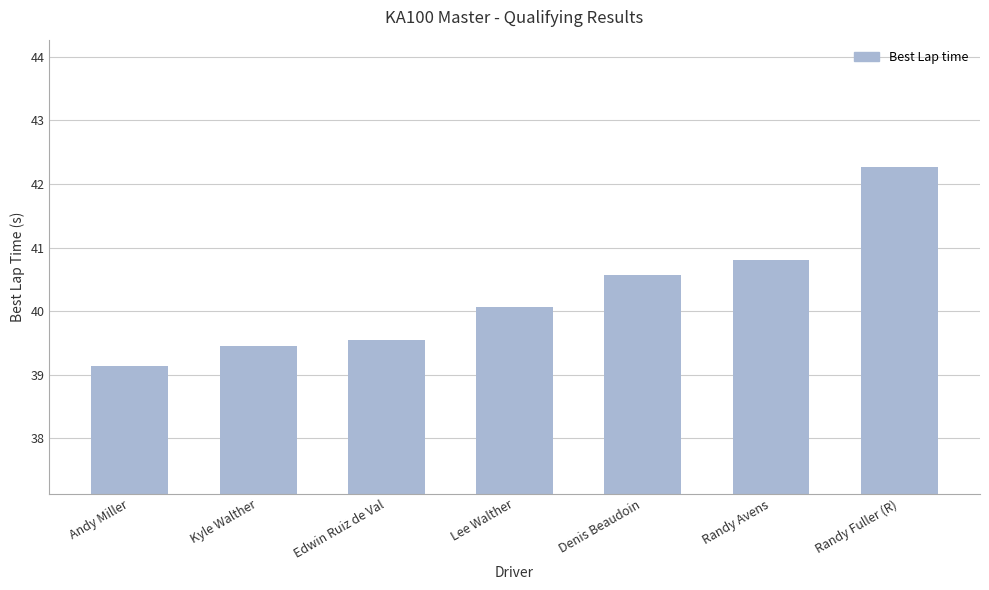

What is the label of the 1st bar from the right?

Randy Fuller (R)